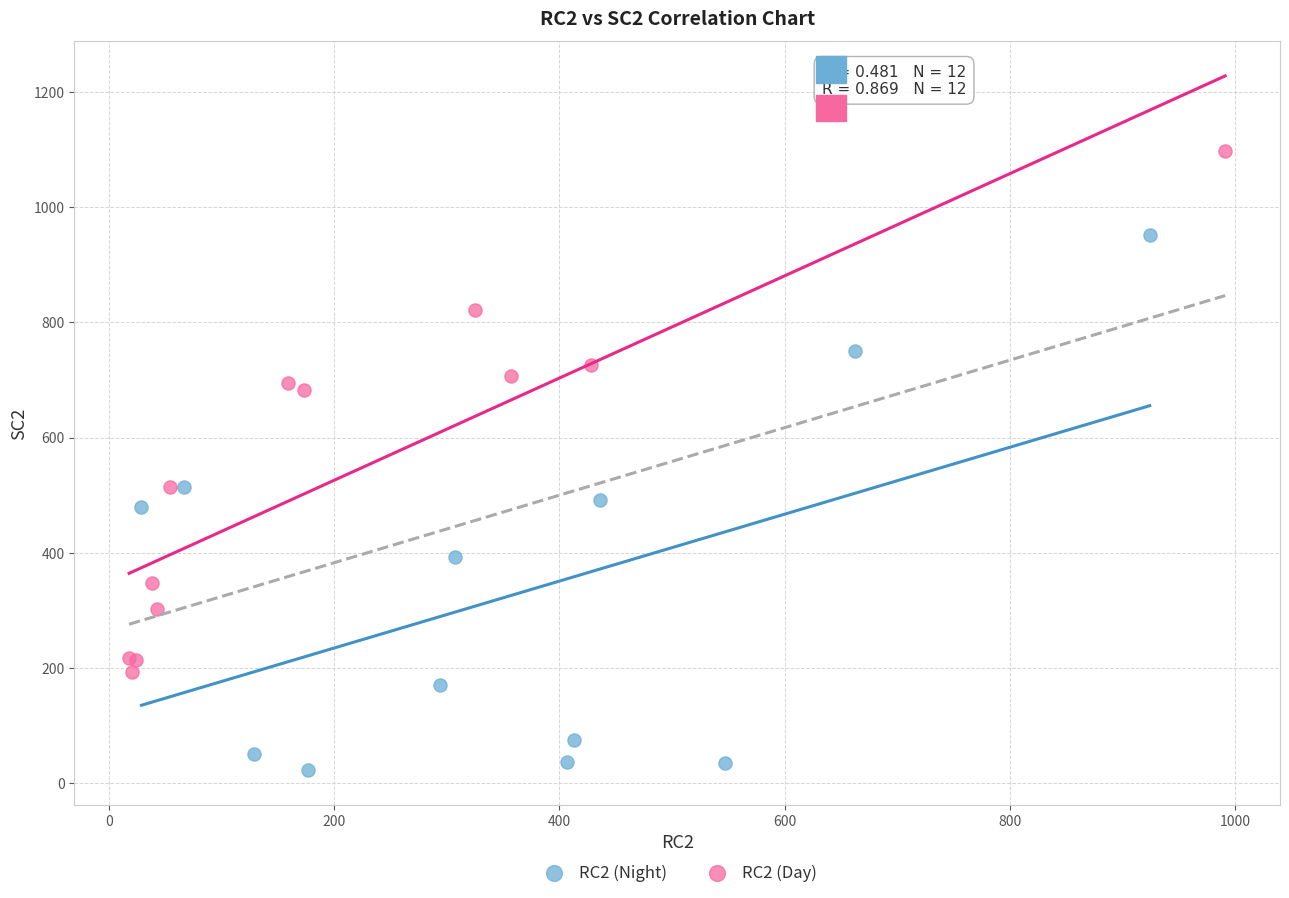

Which series contains the highest Y value?

RC2 (Day)